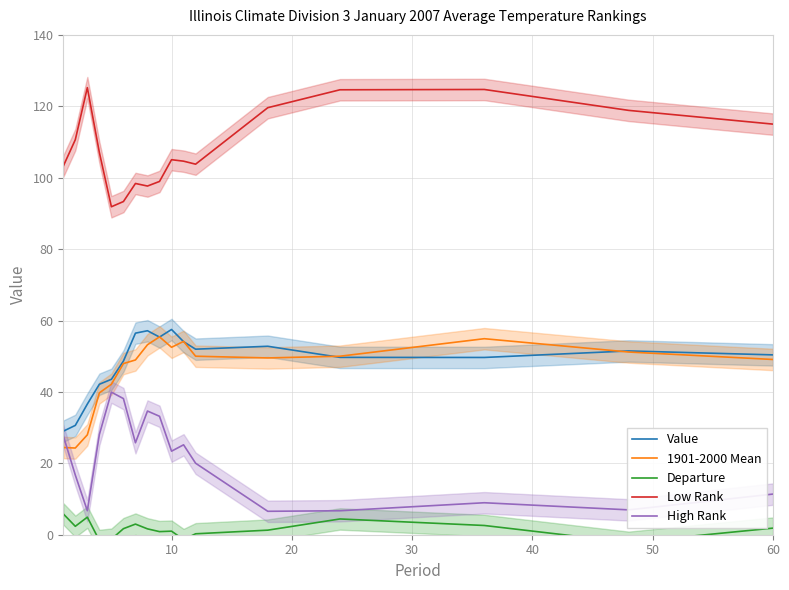

How many intersections are there between High Rank and 1901-2000 Mean?

1